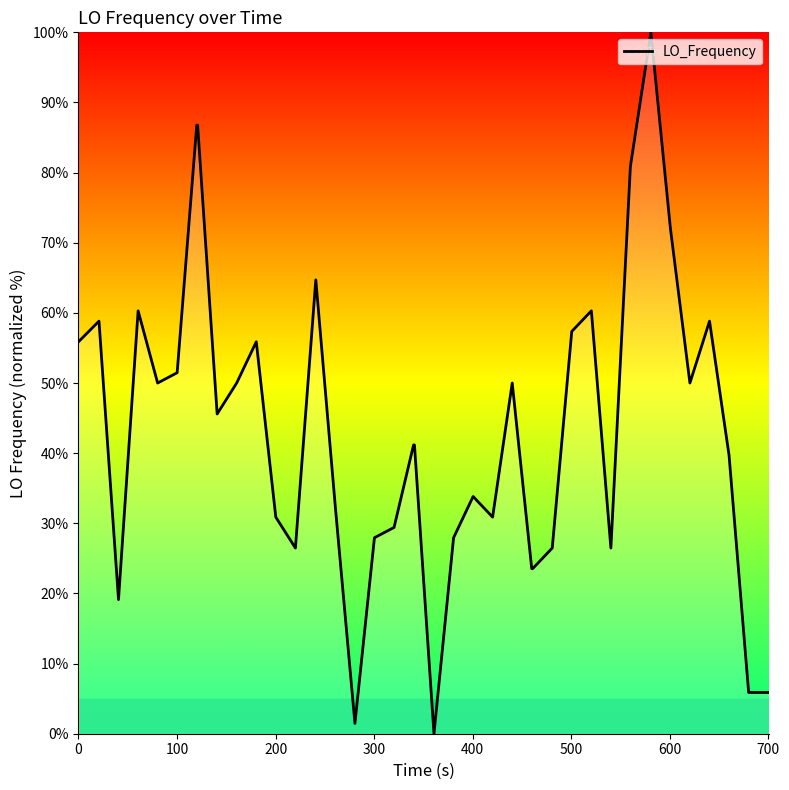

What is the maximum value shown in the chart?

100.0